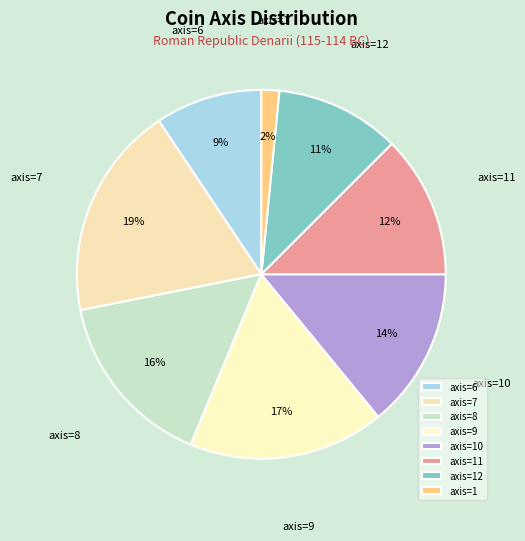

Is axis=10 the majority of the pie?

No